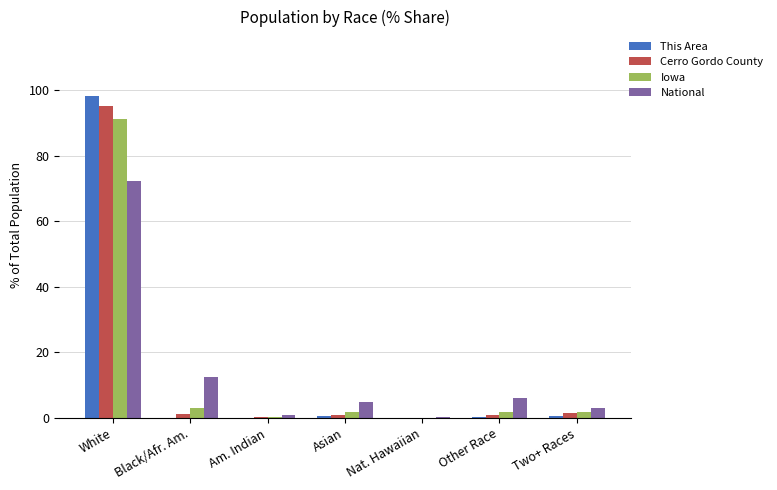

What is the maximum value shown in the chart?

98.2